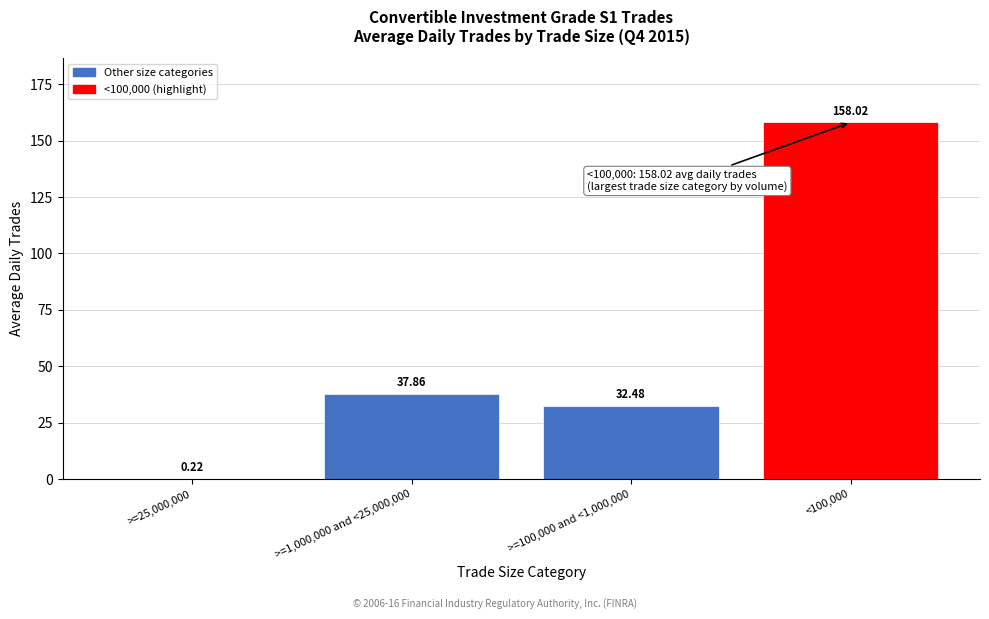

What is the sum of the values at <100,000 and >=25,000,000?

158.2